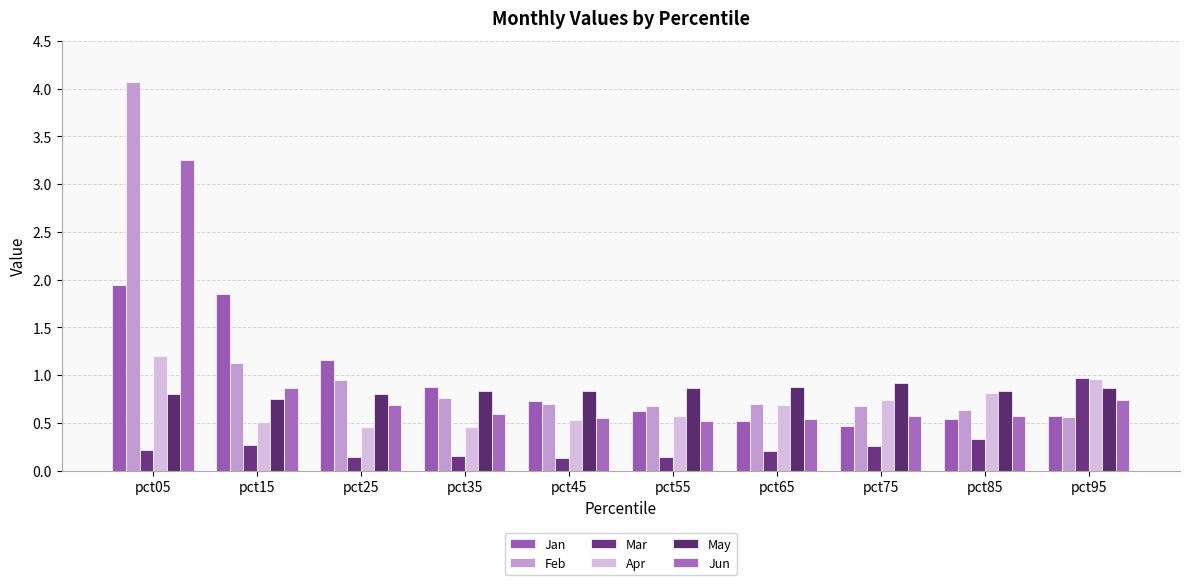

How many distinct data groups are displayed?

6